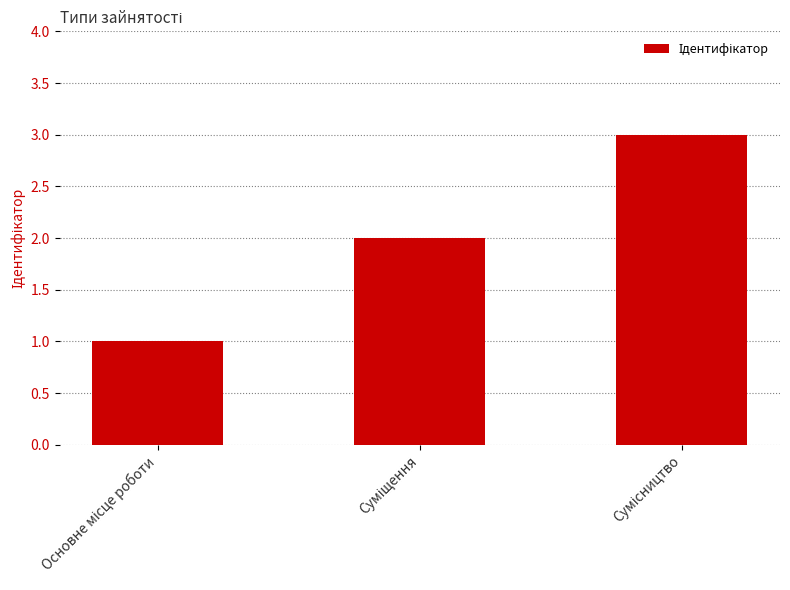

What is the maximum value shown in the chart?

3